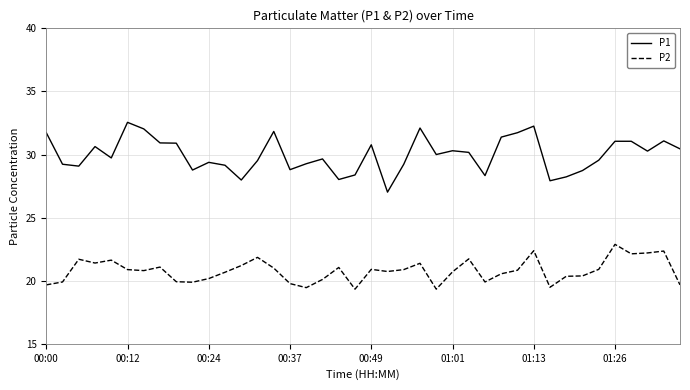

List the series in order of their overall mean, lowest first.

P2, P1